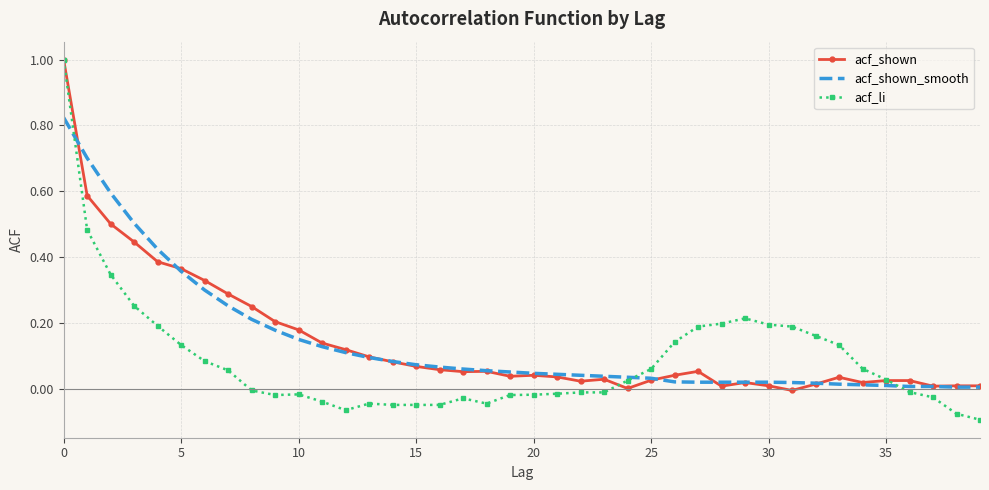

What is the highest value of the acf_li series?

1.0